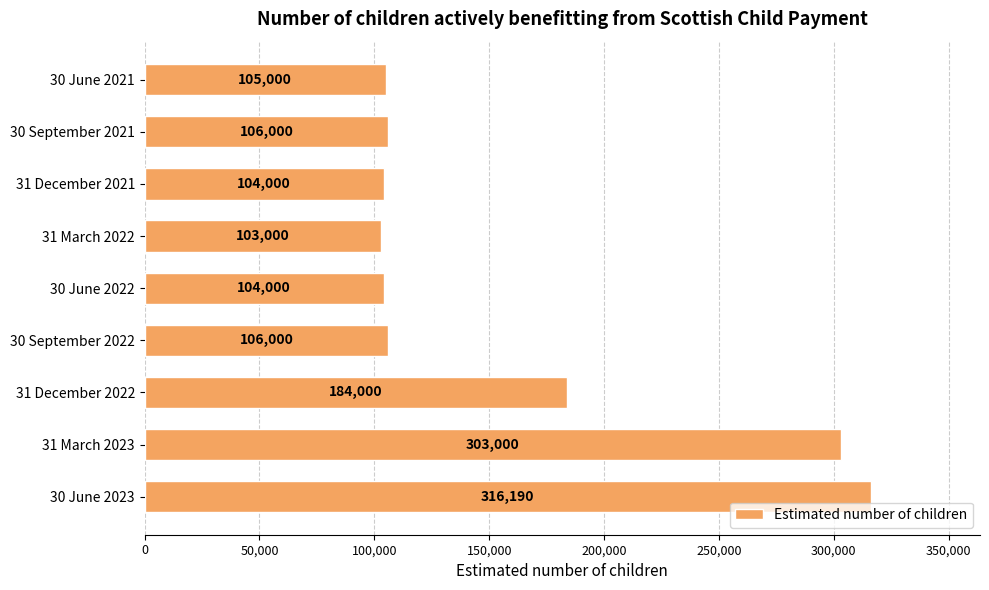

Reading bottom to top, transcribe all the data shown in this chart.

316190	303000	184000	106000	104000	103000	104000	106000	105000